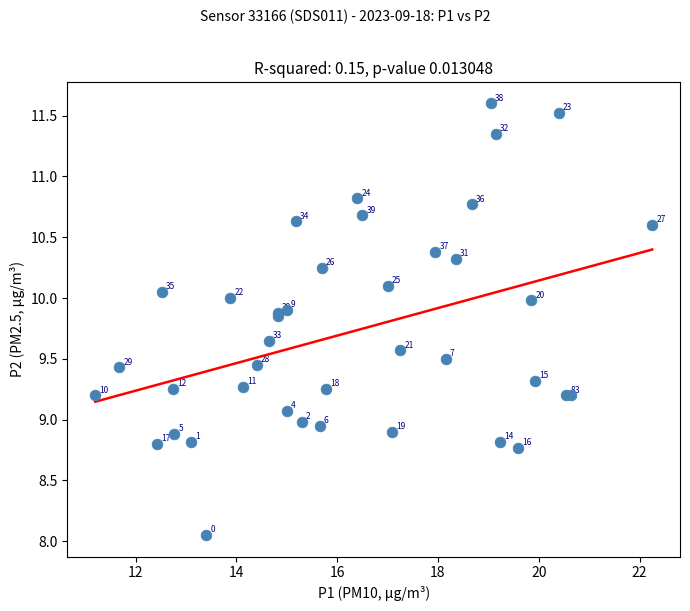

What Y value in the scatter plot is closest to 9?

9.0